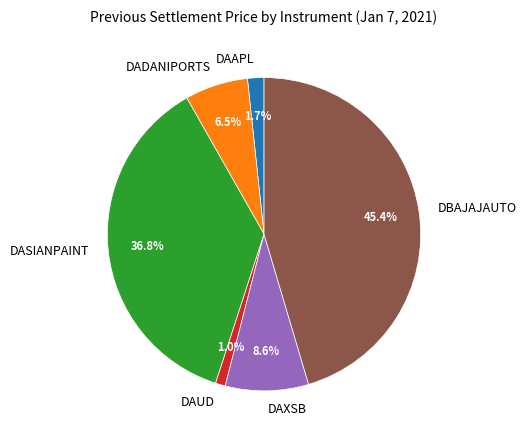

Combined, what portion of the pie is DAXSB and DAUD?

9.6%